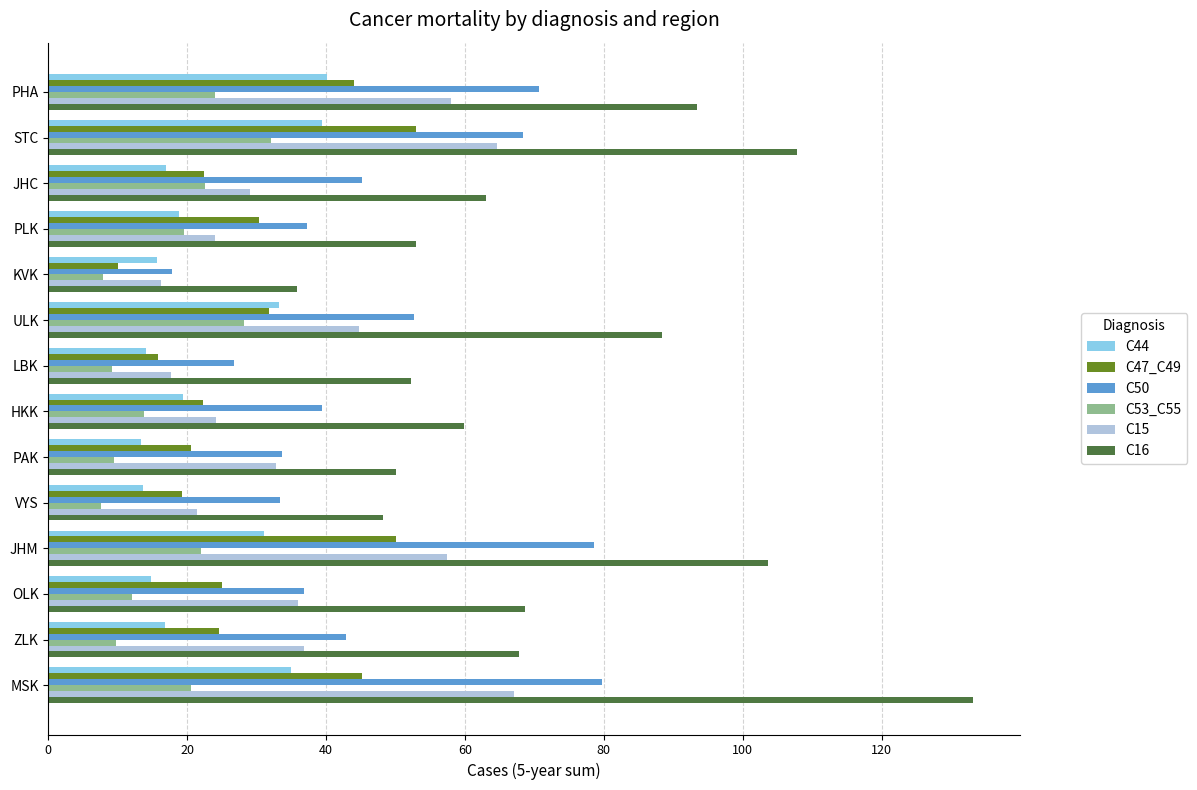

What is the highest value of the C50 series?

79.8